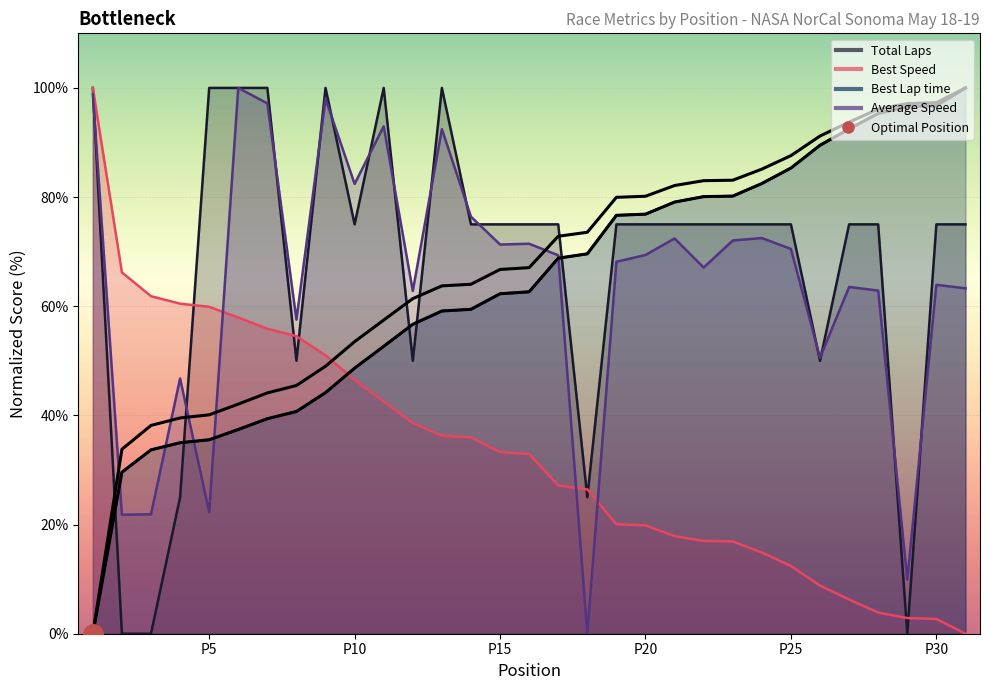

What is the difference between the maximum and minimum values in the Total Laps series?

100.0